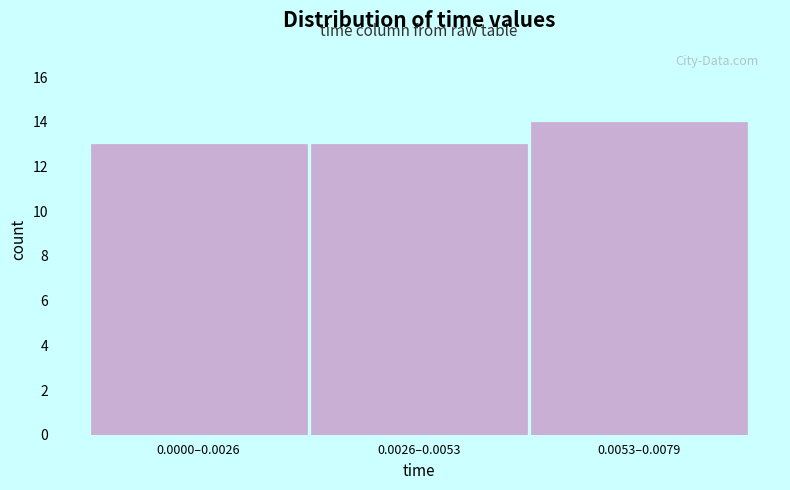

Reading right to left, what are all the values shown in this chart?

0.0053–0.0079=14	0.0026–0.0053=13	0.0000–0.0026=13